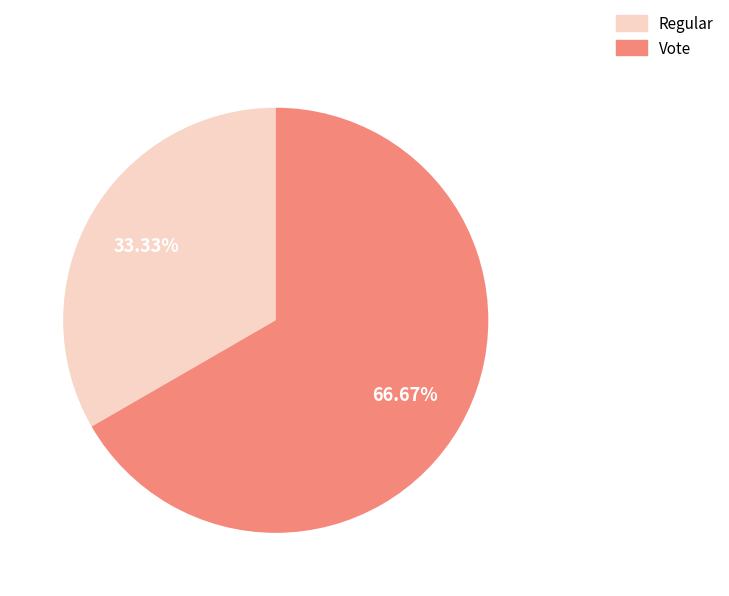

What is the largest slice in the pie chart?

Vote